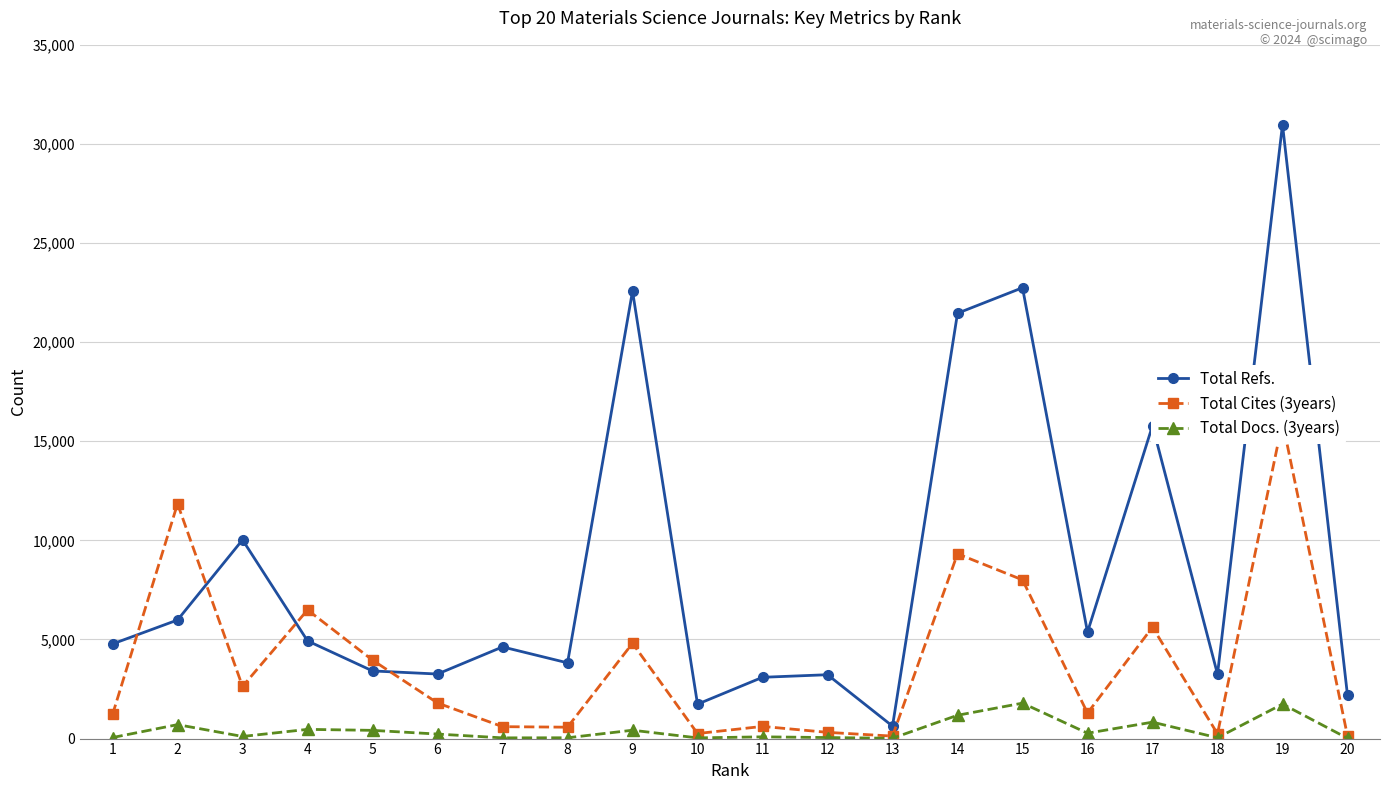

Reading right to left, transcribe all the data shown in this chart.

Total Refs.: 2181	30976	3249	15790	5370	22746	21458	628	3222	3092	1736	22574	3821	4625	3257	3413	4929	10027	5983	4775
Total Cites (3years): 130	15978	241	5621	1287	8006	9323	125	314	614	255	4809	575	601	1796	3958	6491	2629	11846	1216
Total Docs. (3years): 17	1741	42	829	272	1788	1176	16	52	88	35	422	41	36	228	415	465	107	704	53